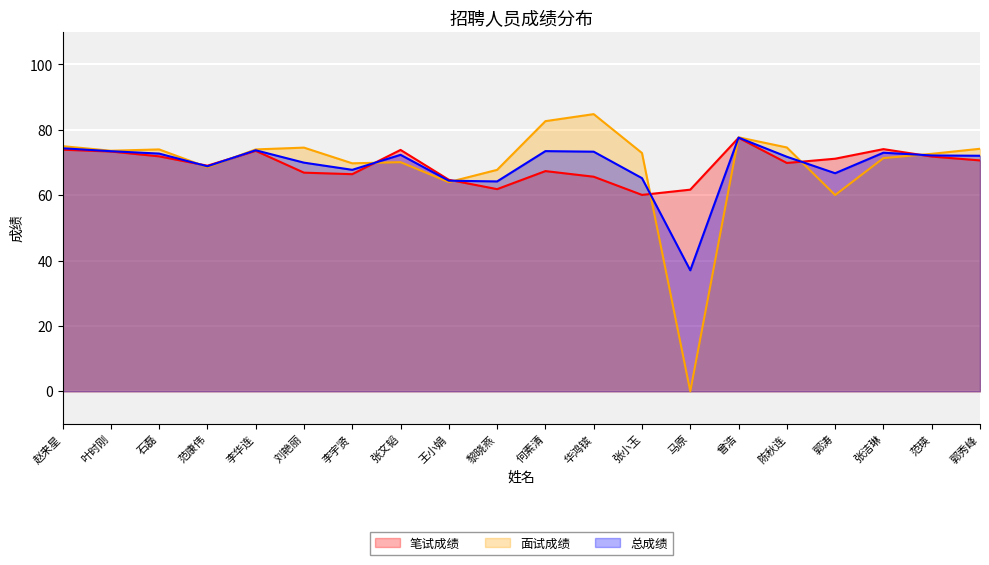

True or false: 笔试成绩 has more than 2 interior local peaks.

True